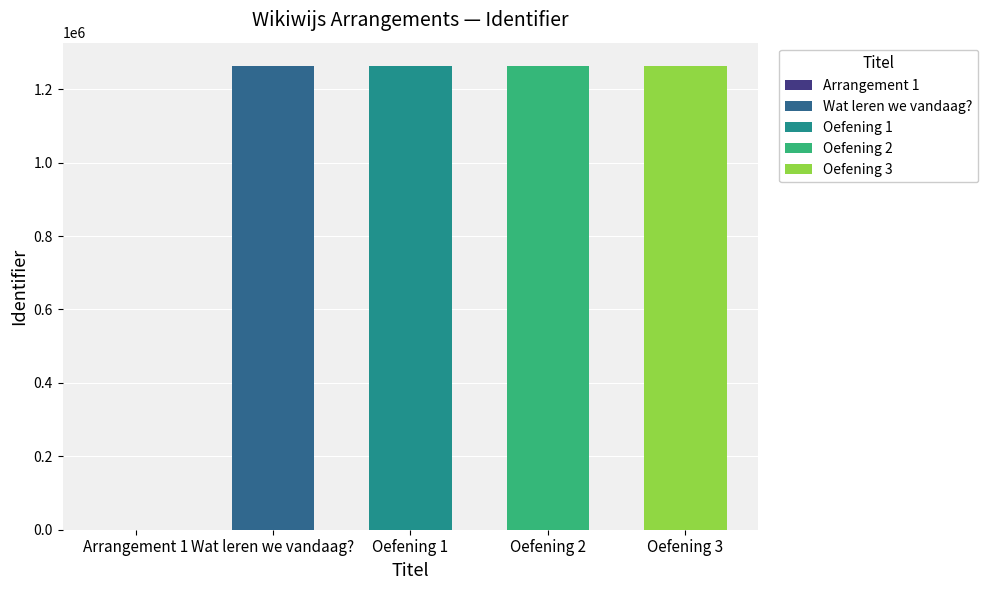

What is the label of the 5th bar from the left?

Oefening 3